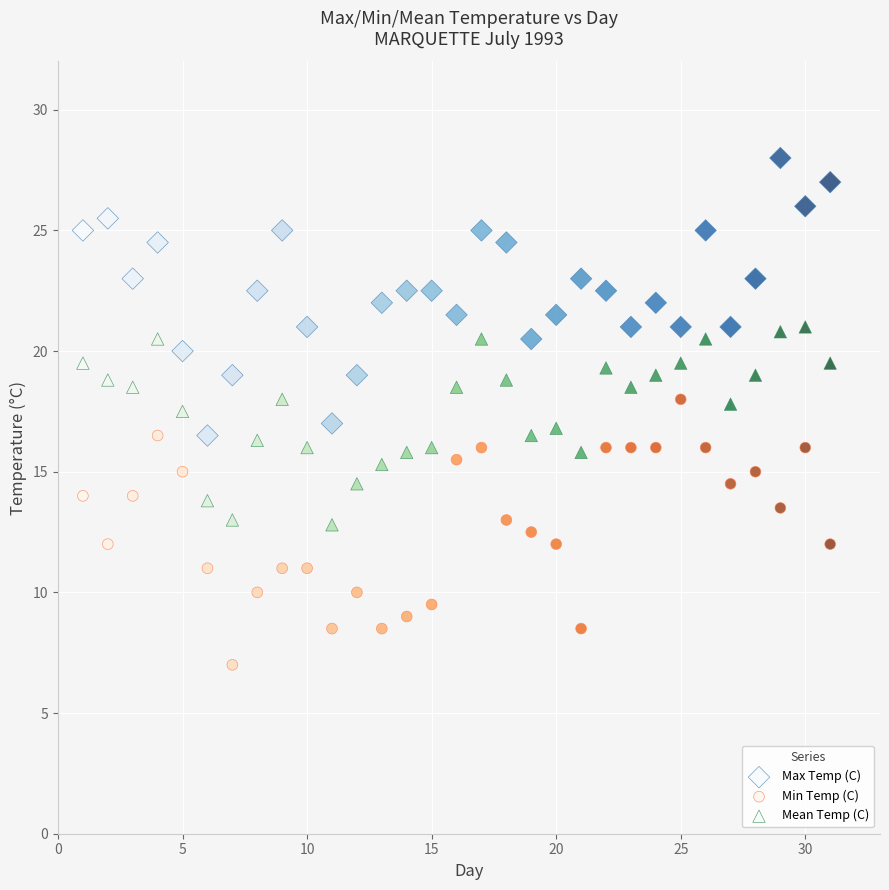

What is the X range (max minus min) for the scatter plot?

30.0